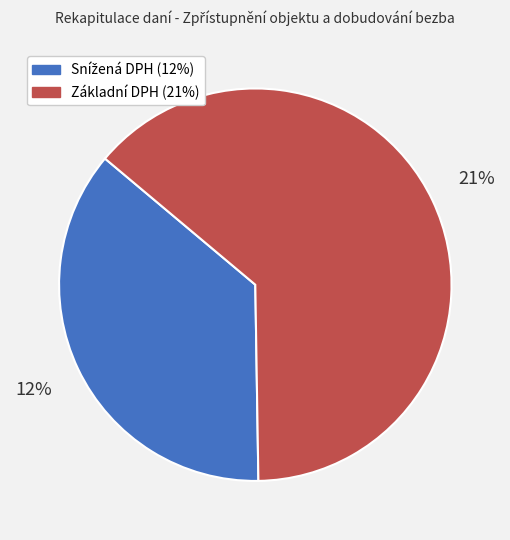

True or false: Snížená DPH (12%) accounts for 45% of the total.

False